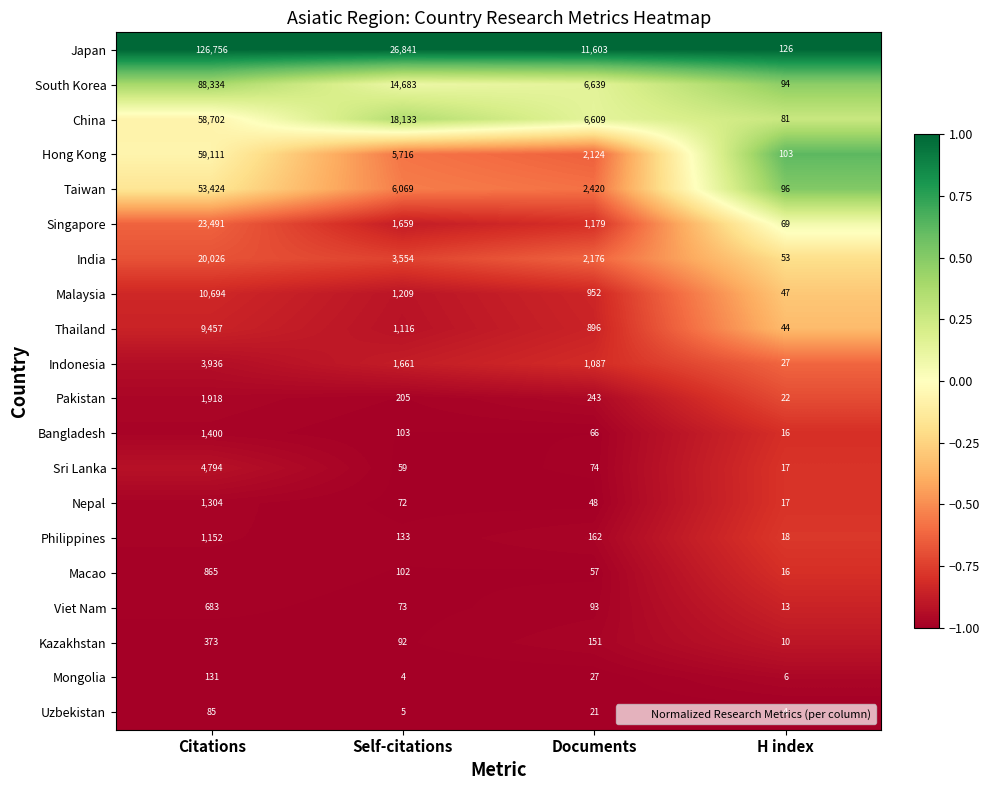

Is it true that Thailand equals 9457 at Citations?

True